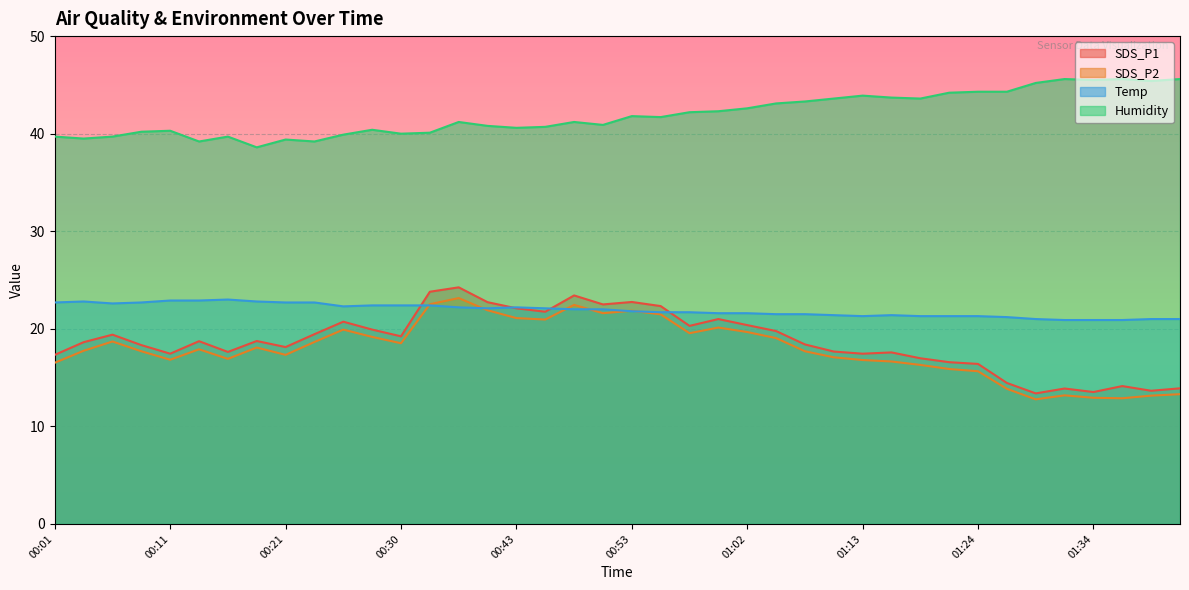

At which category does SDS_P1 reach its first local peak?

00:06